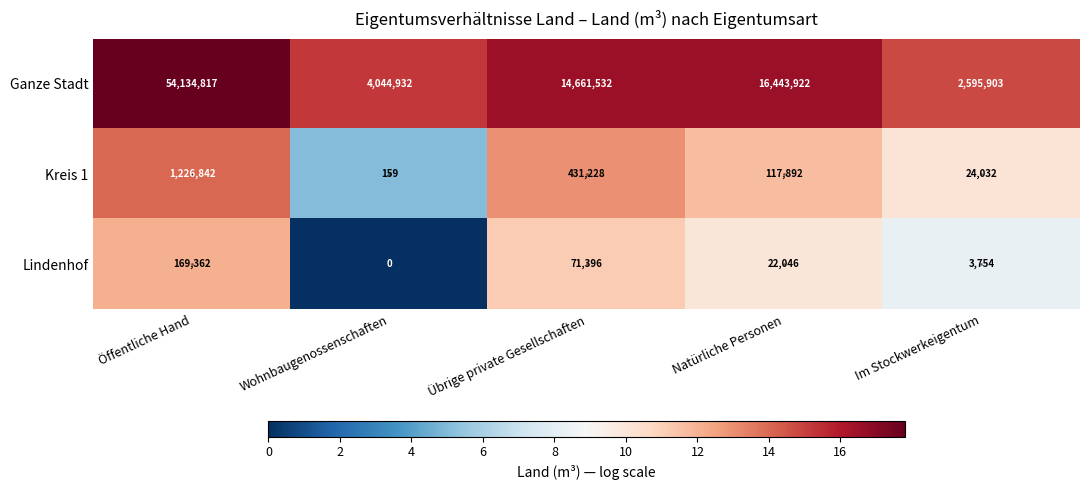

Is it true that Ganze Stadt equals 23.7 at Natürliche Personen?

False